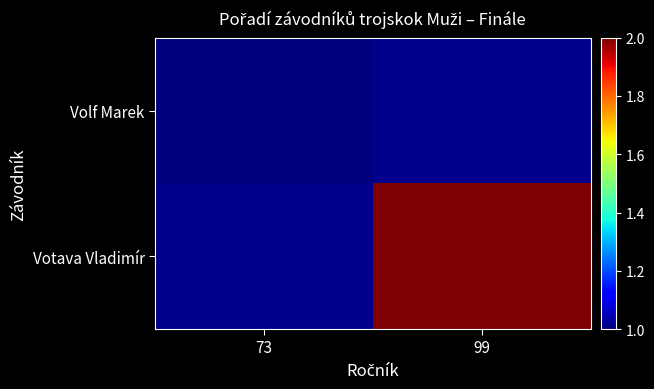

Read the Volf Marek value at 73.

1.0